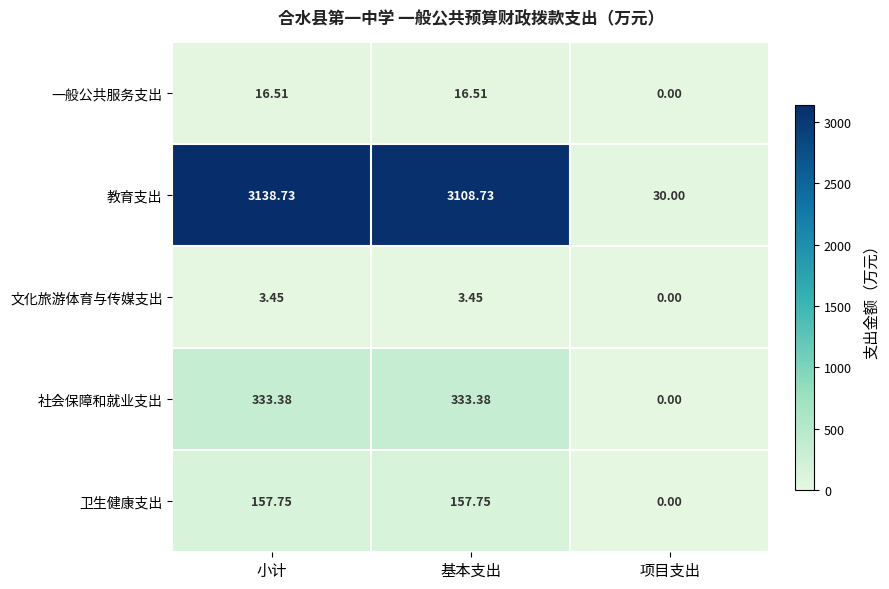

Which series has the largest range (max minus min)?

教育支出